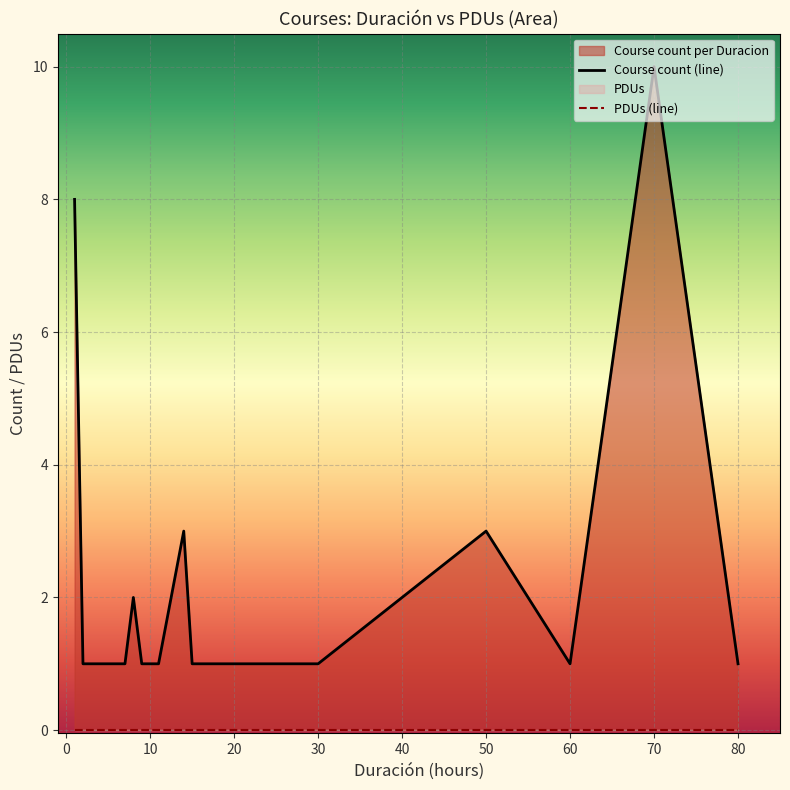

What is the total value across all series at 80?

1